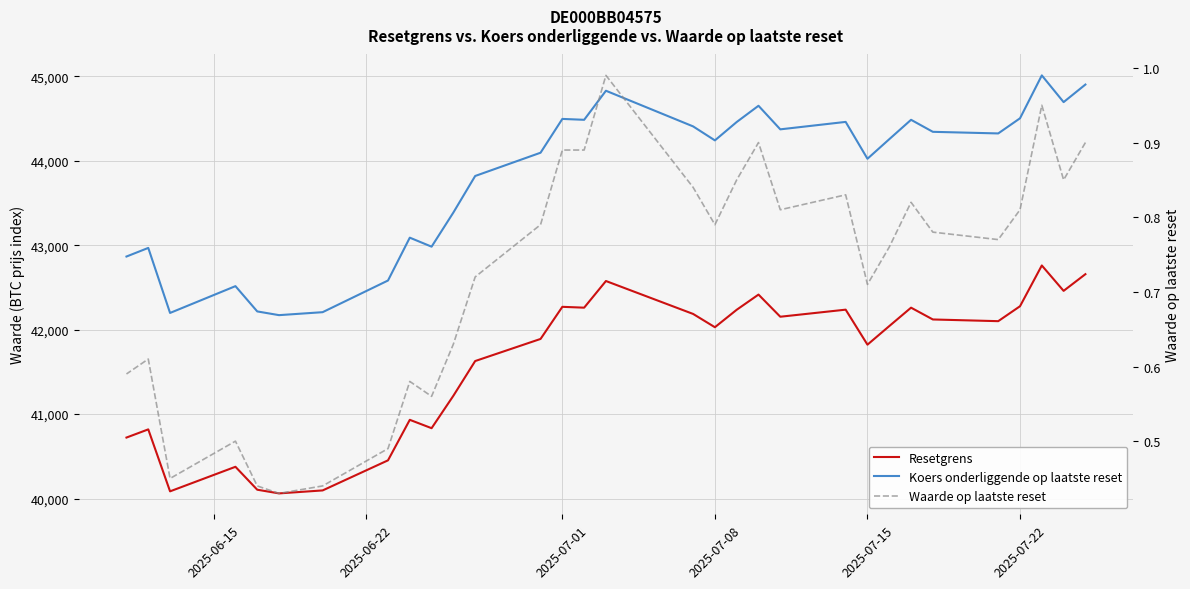

How many lines are shown in the chart?

3